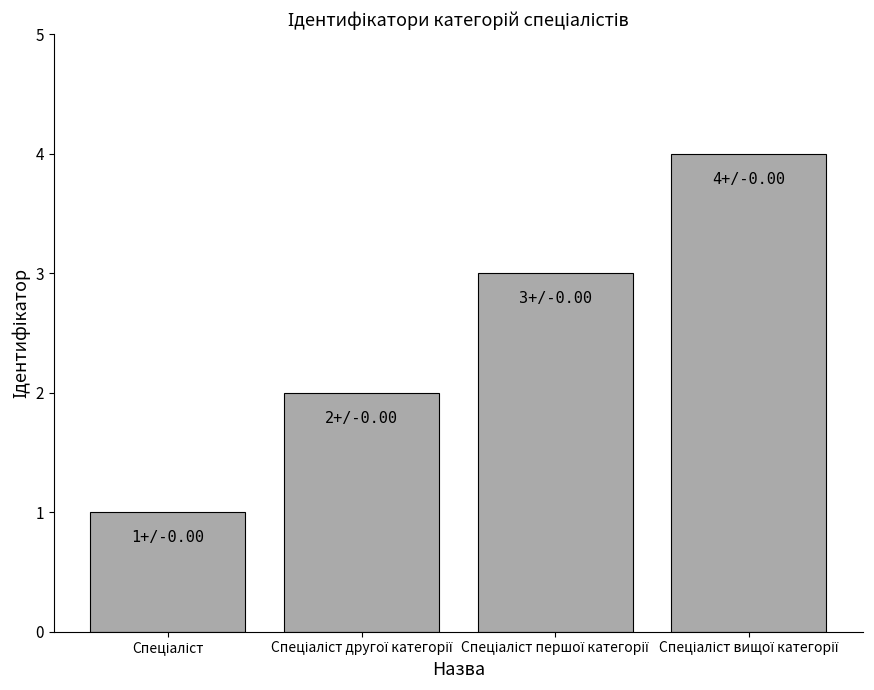

What is the sum of all values?

10